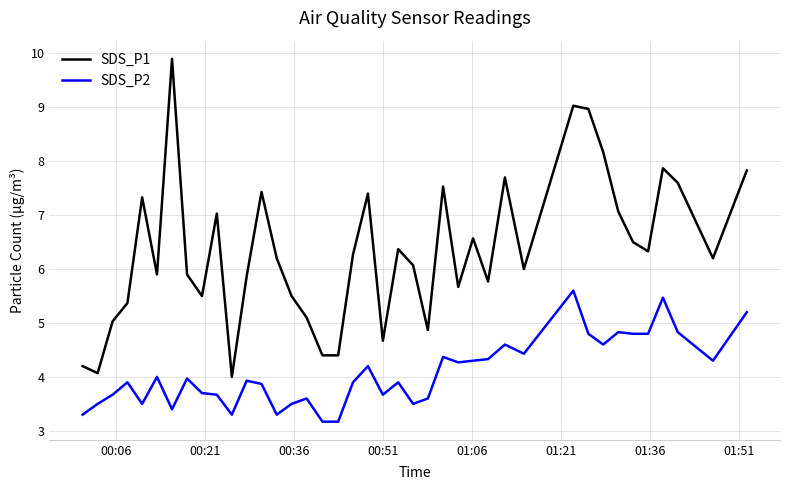

True or false: SDS_P1 has more than 2 interior local peaks.

True